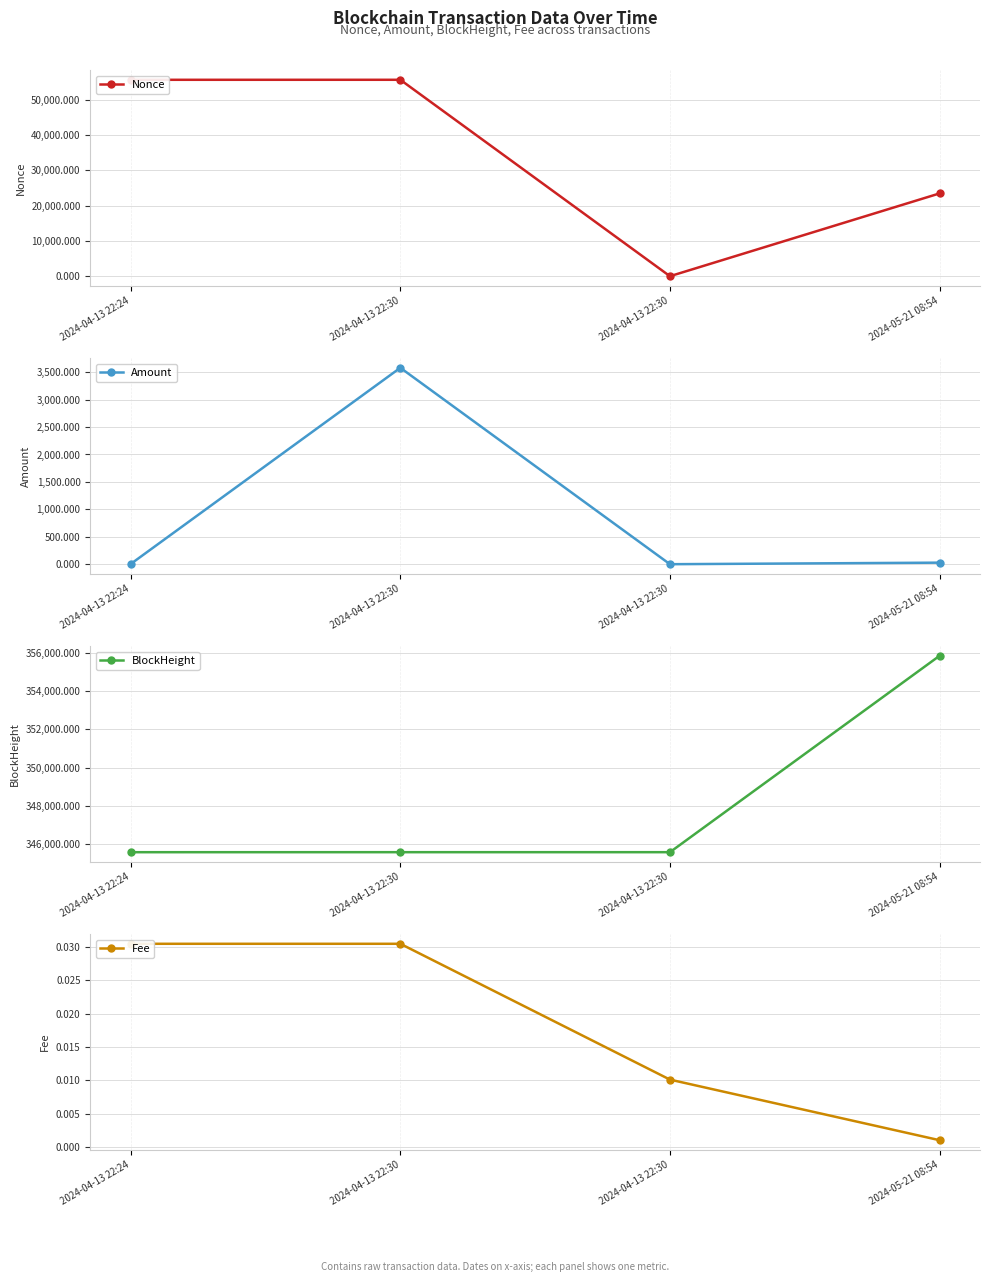

Where do Fee and Amount first cross each other?

2024-04-13 22:30 and 2024-04-13 22:30